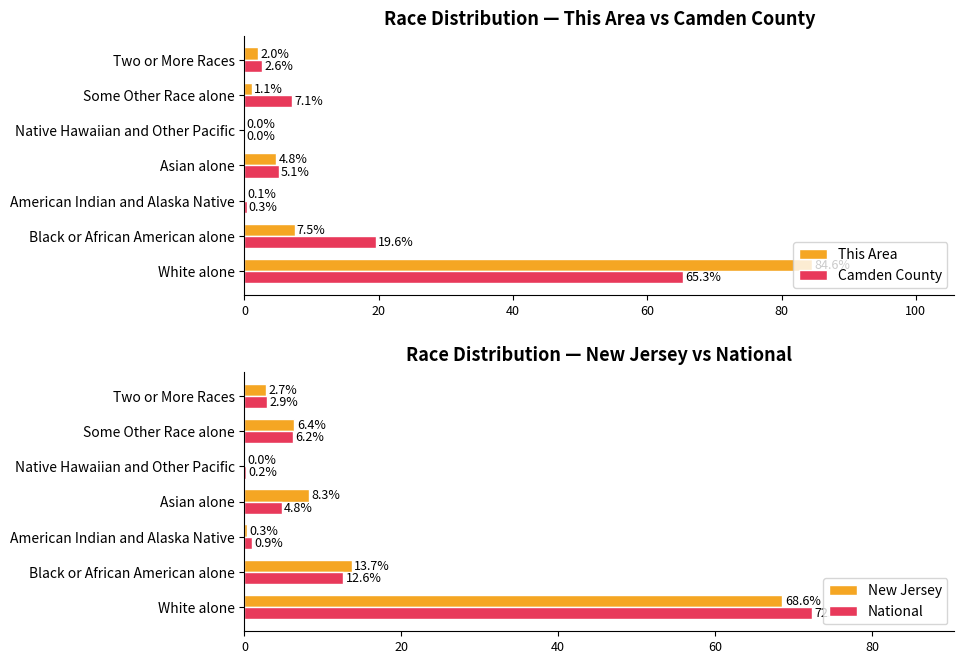

How many values in the New Jersey series are below 6?

3